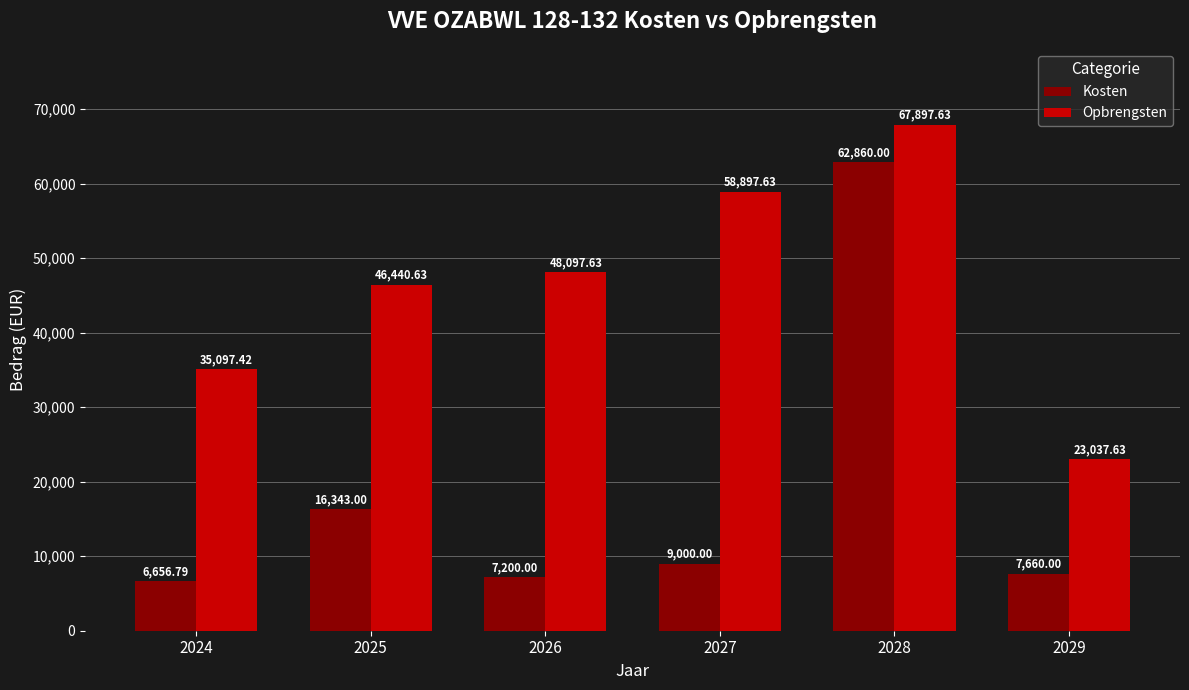

Which series has the largest total across all categories?

Opbrengsten